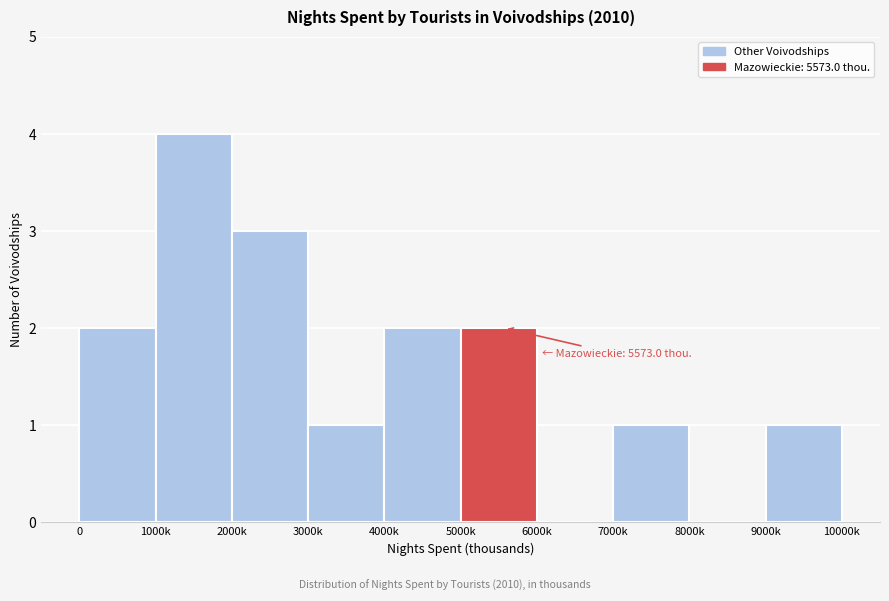

Reading right to left, extract all data points from this chart.

9000k=1	8000k=0	7000k=1	6000k=0	5000k=2	4000k=2	3000k=1	2000k=3	1000k=4	0=2